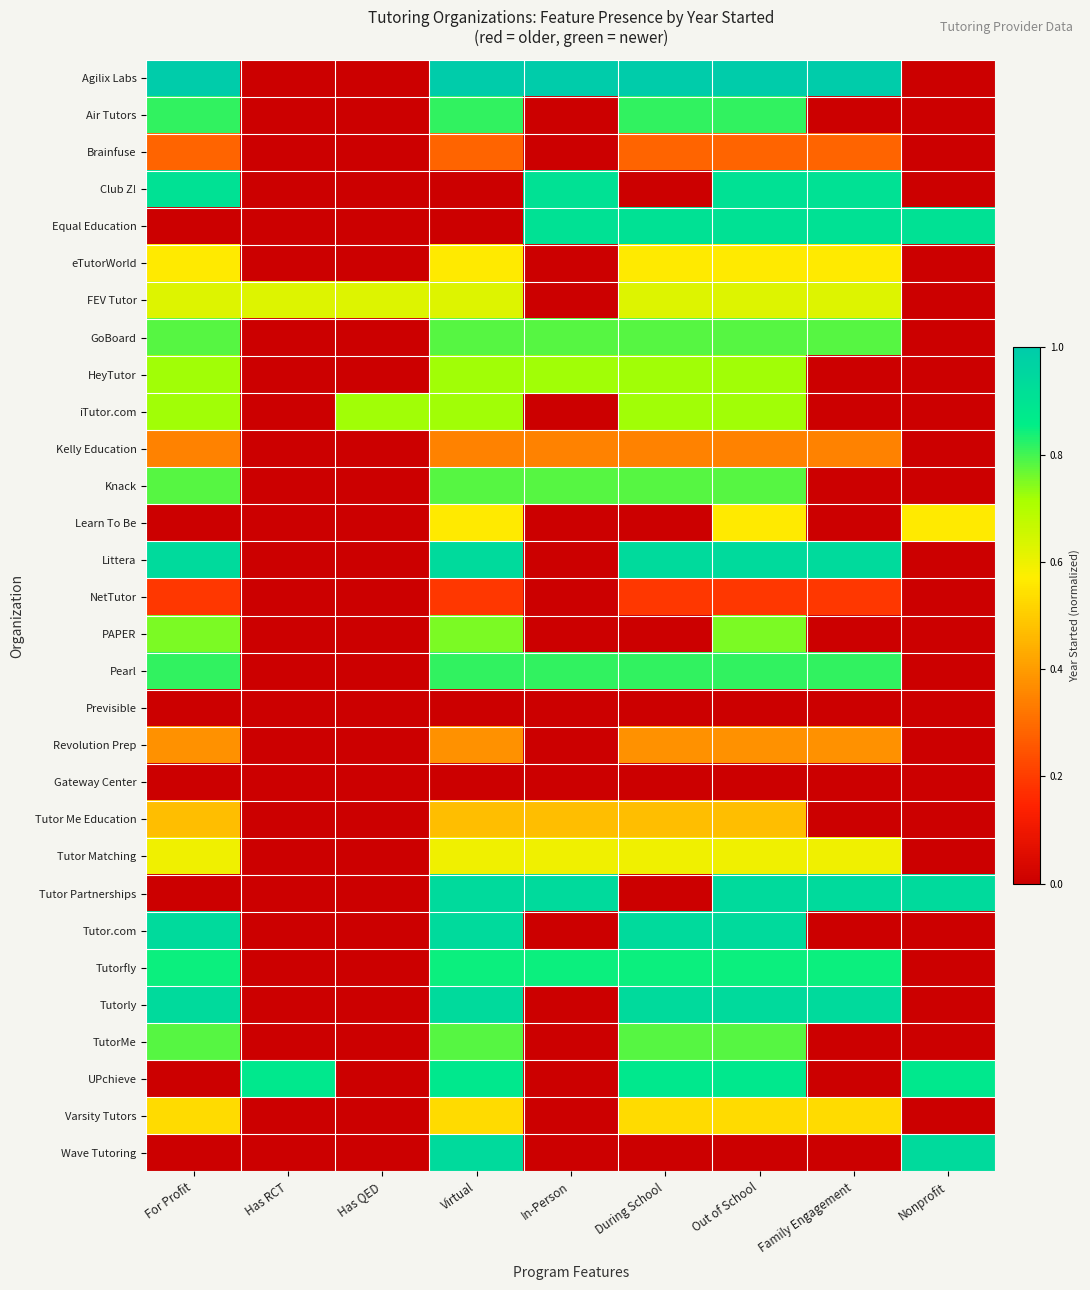

What is the spread (max minus min) of values at Nonprofit?

0.9